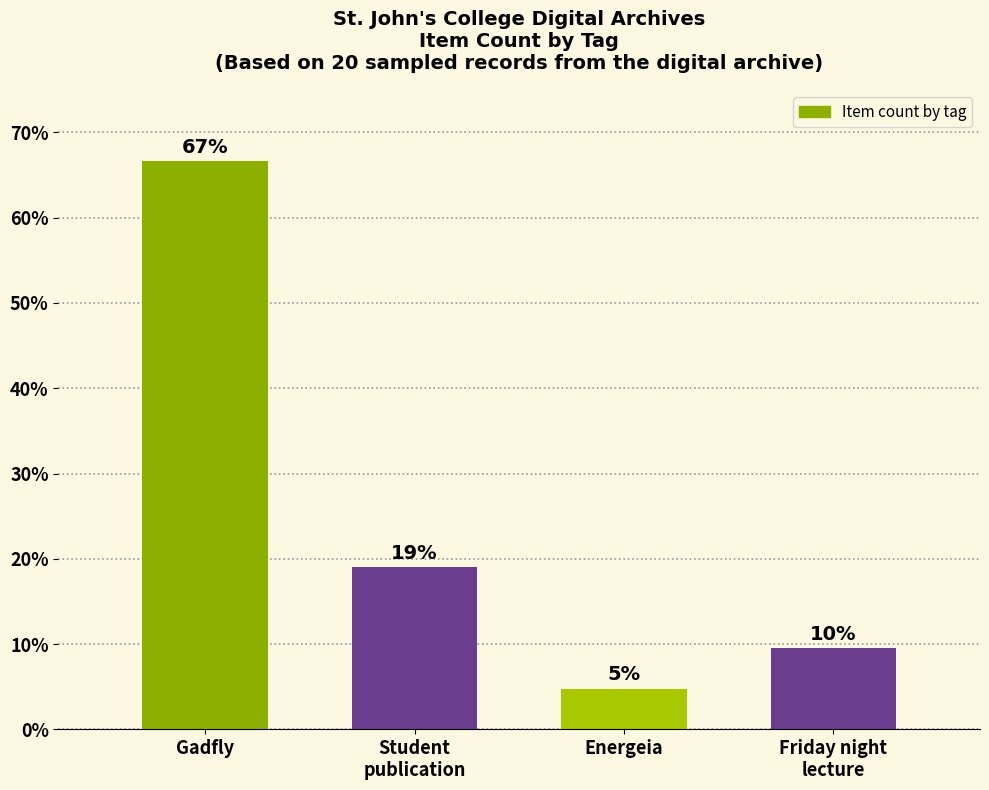

Approximately how many times larger is the value at Student
publication compared to Energeia?

4.0